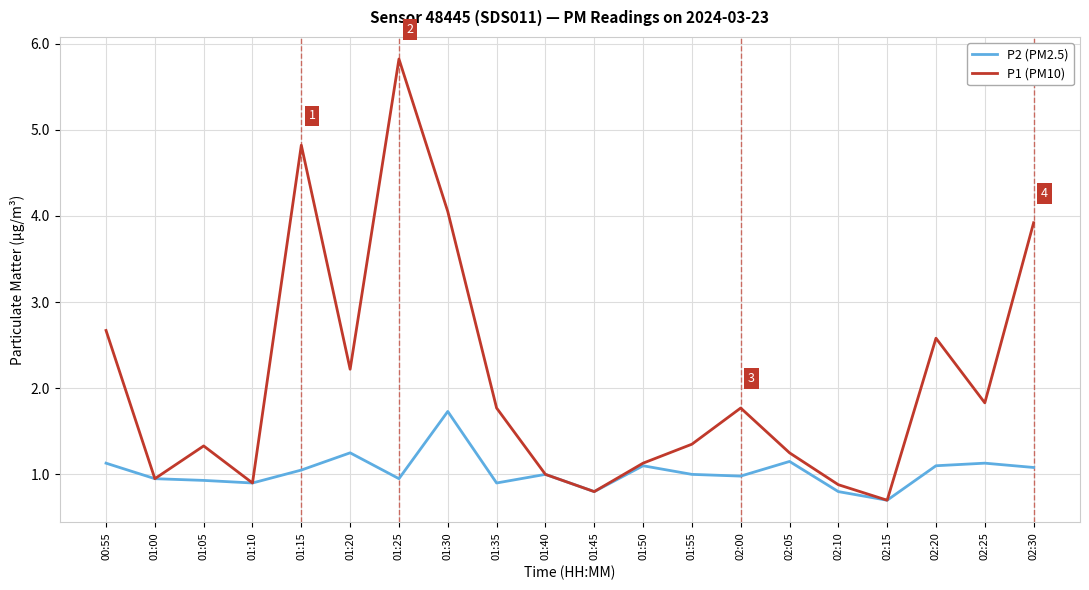

At how many categories does at least one series exceed 4?

3